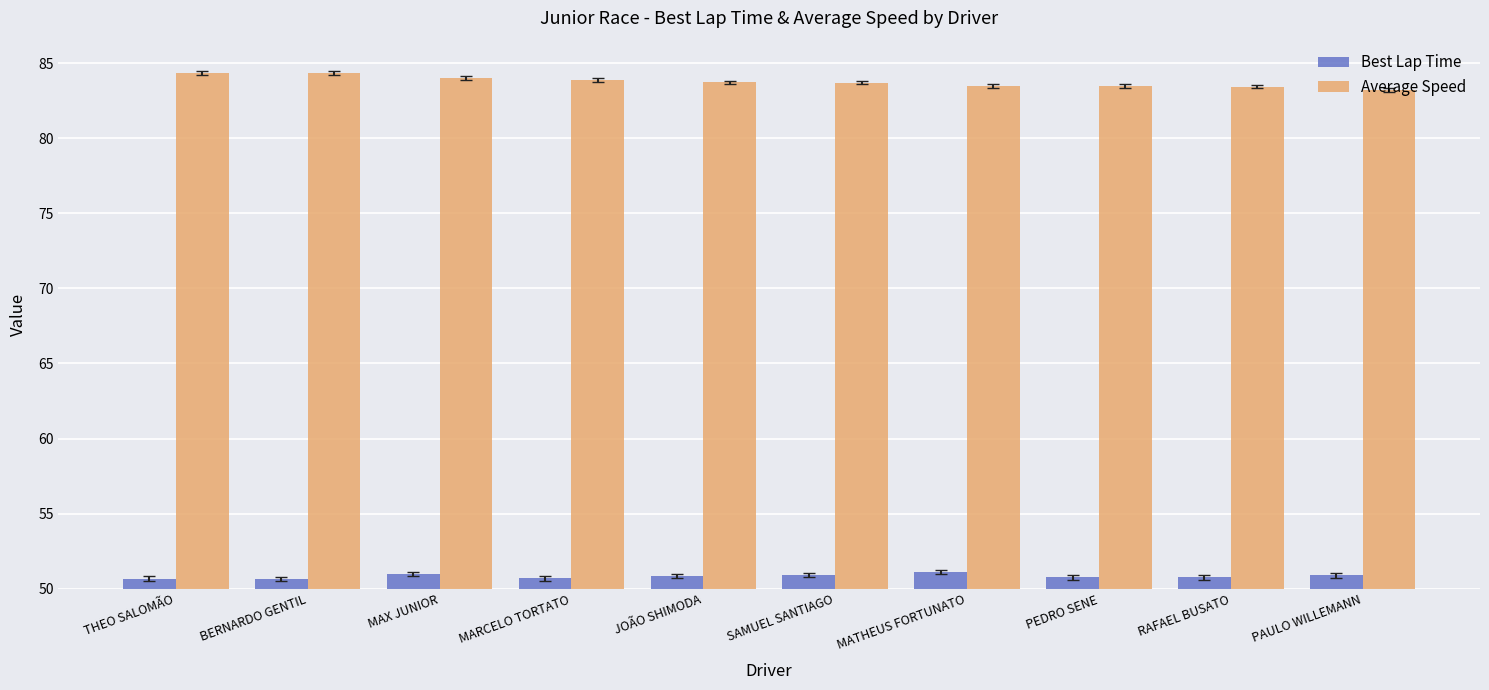

What value does the Best Lap Time series have at THEO SALOMÃO?

50.7